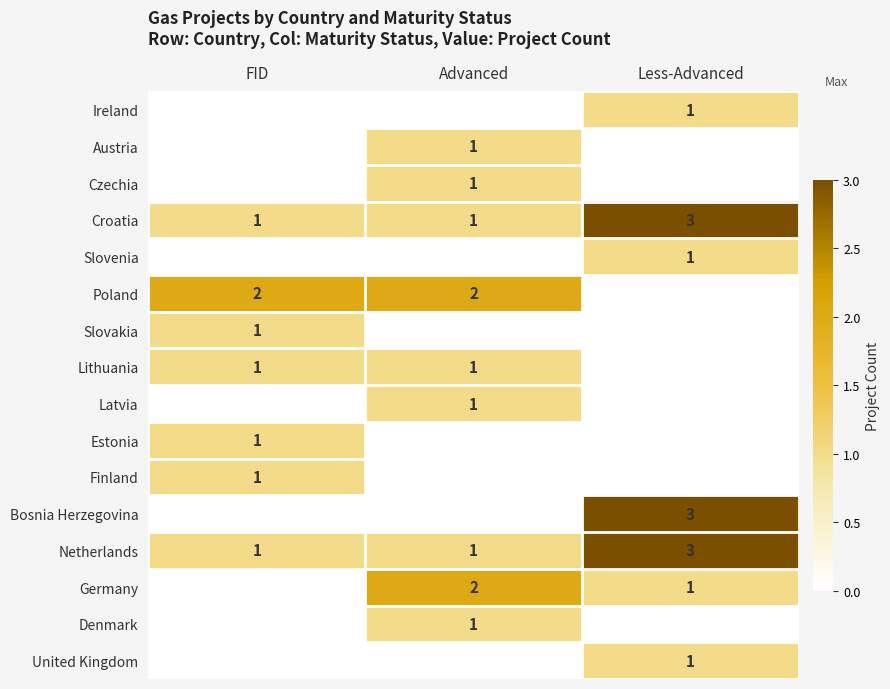

At which category does the chart reach its peak across all series?

Less-Advanced